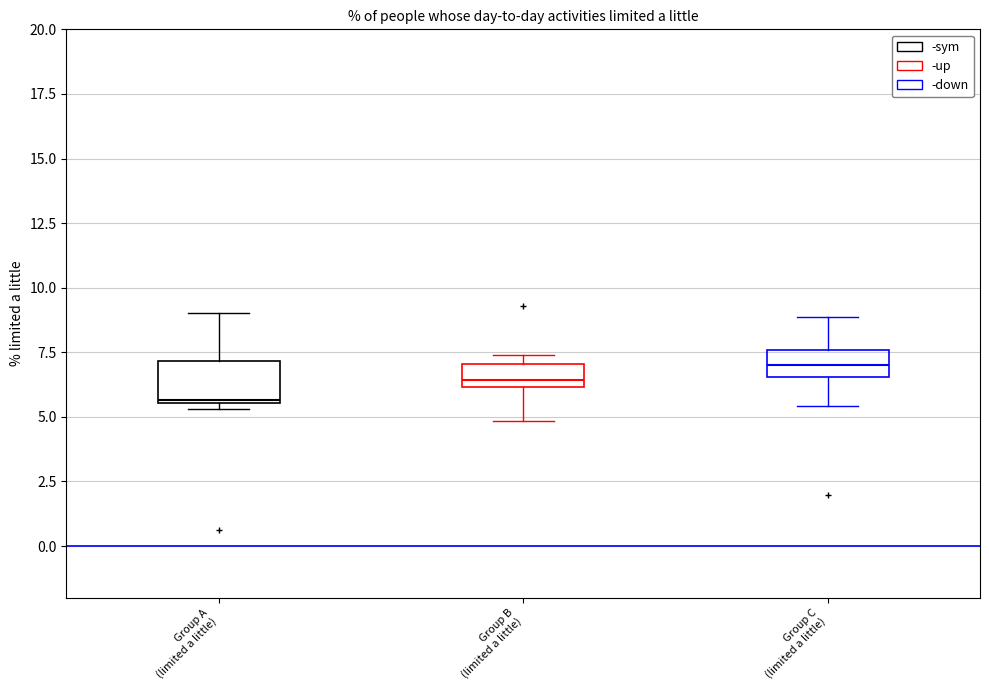

Reading left to right, read every box against the y-axis: the position of its median line, the range the box covers, and the ends of its whiskers. The values are not printed on the chart, so give them approximately, as read against the axis.

Group A (limited a little): median 5.5, box 5.5 to 7.0, whiskers 5.5 (just below the box's lower edge) to 9.0
Group B (limited a little): median 6.5, box 6.0 to 7.0, whiskers 5.0 to 7.5
Group C (limited a little): median 7.0, box 6.5 to 7.5, whiskers 5.5 to 9.0